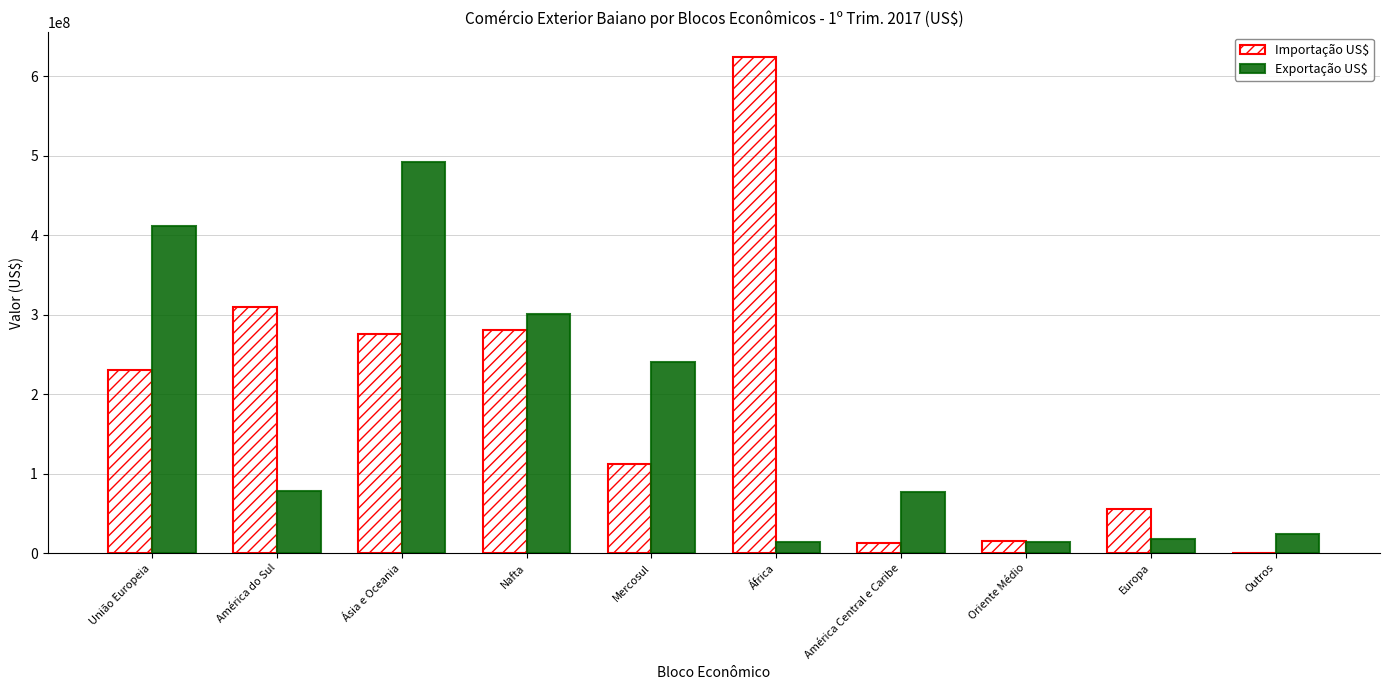

Is it true that Importação US$ equals 624104925 at África?

True